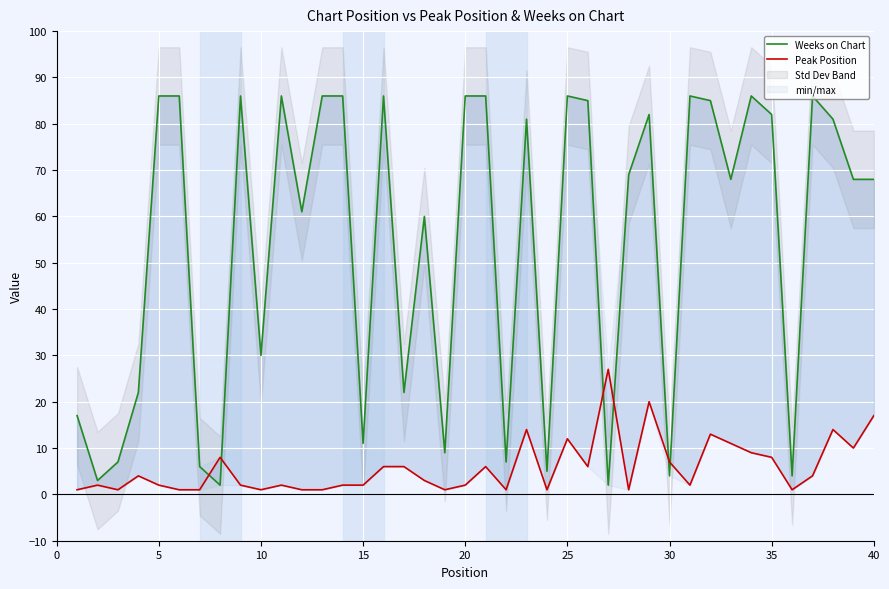

Reading left to right, list all the values displayed in this chart.

Weeks on Chart: 17	3	7	22	86	86	6	2	86	30	86	61	86	86	11	86	22	60	9	86	86	7	81	5	86	85	2	69	82	4	86	85	68	86	82	4	86	81	68	68
Peak Position: 1	2	1	4	2	1	1	8	2	1	2	1	1	2	2	6	6	3	1	2	6	1	14	1	12	6	27	1	20	7	2	13	11	9	8	1	4	14	10	17